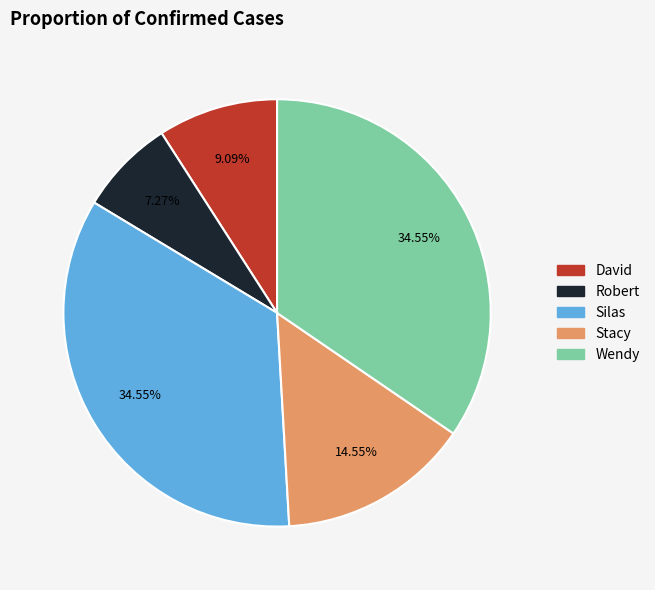

How many segments does this pie chart have?

5